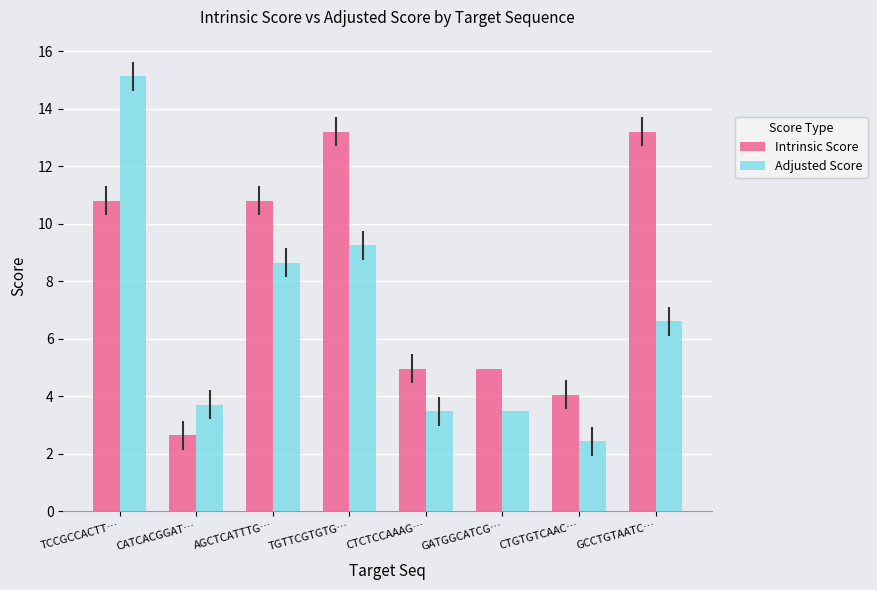

Between TCCGCCACTT… and CATCACGGAT…, which series saw the biggest shift?

Adjusted Score